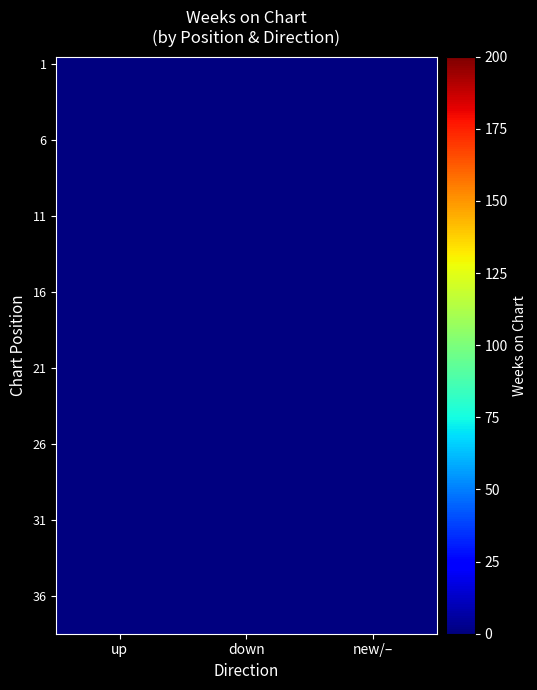

Which label corresponds to the largest value in the chart?

down